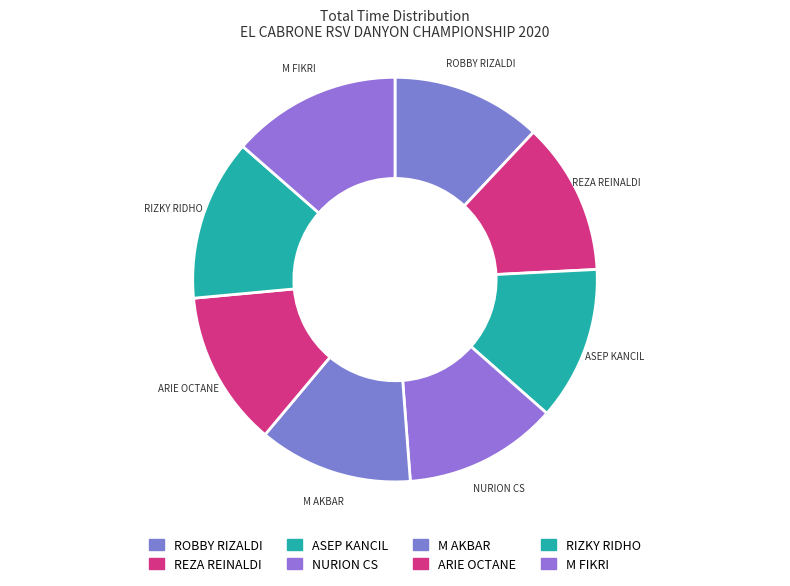

Is ASEP KANCIL the majority of the pie?

No